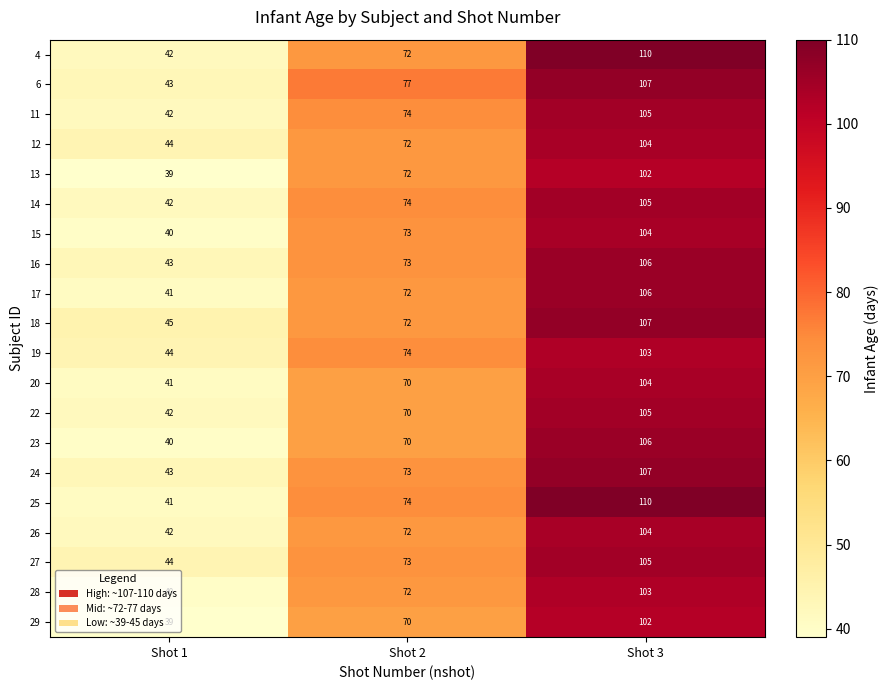

At which label is 22 closest to 73?

Shot 2